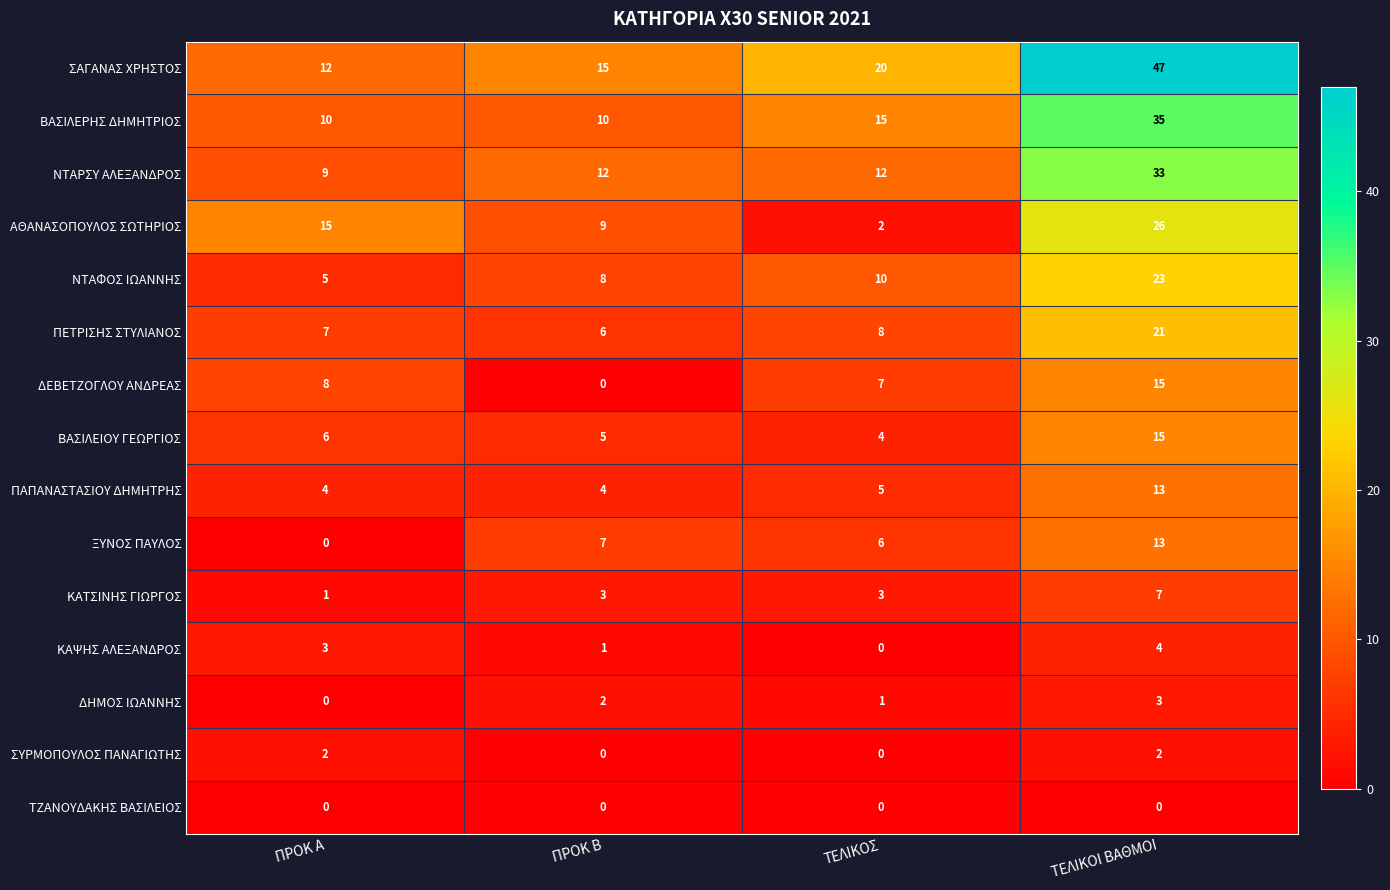

Which category has the highest value across all series?

ΤΕΛΙΚΟΙ ΒΑΘΜΟΙ